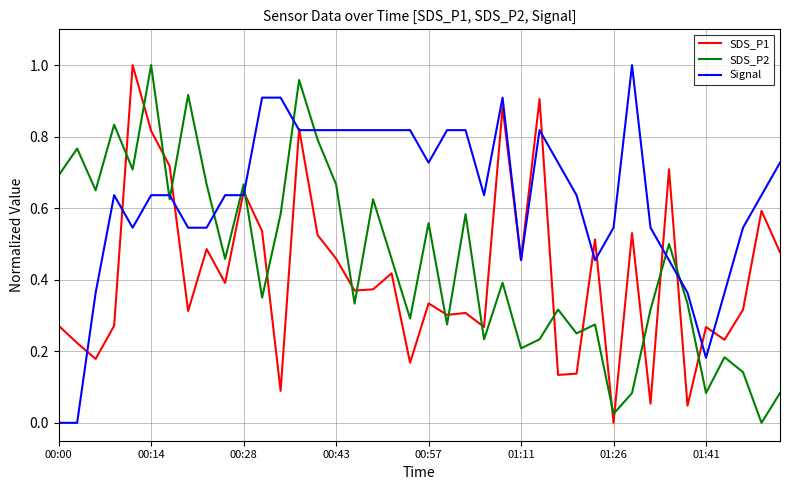

True or false: Signal has more than 0 points higher than both neighbors.

True